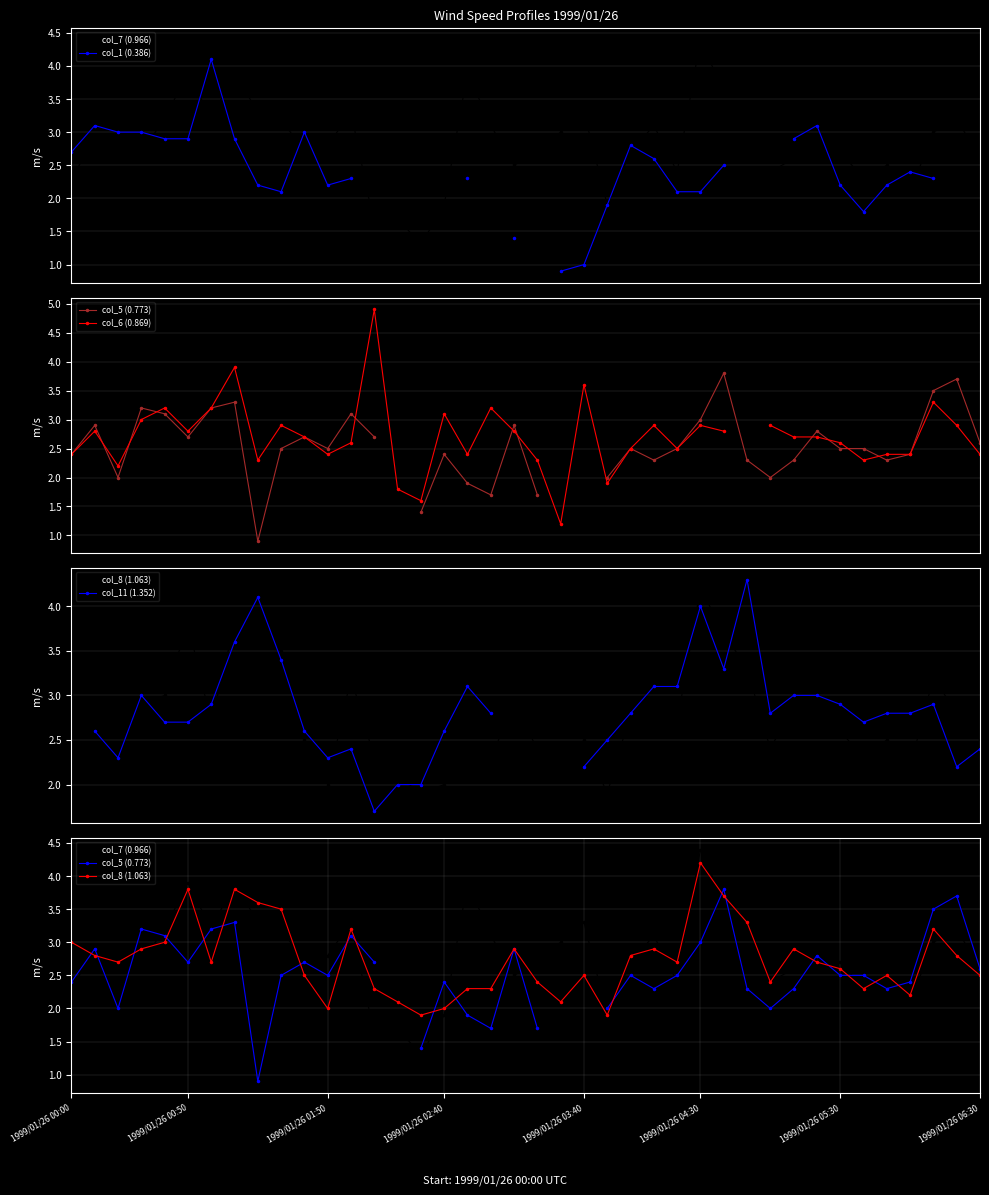

Between 1999/01/26 04:30 and 1999/01/26 00:50, which is larger?

1999/01/26 04:30